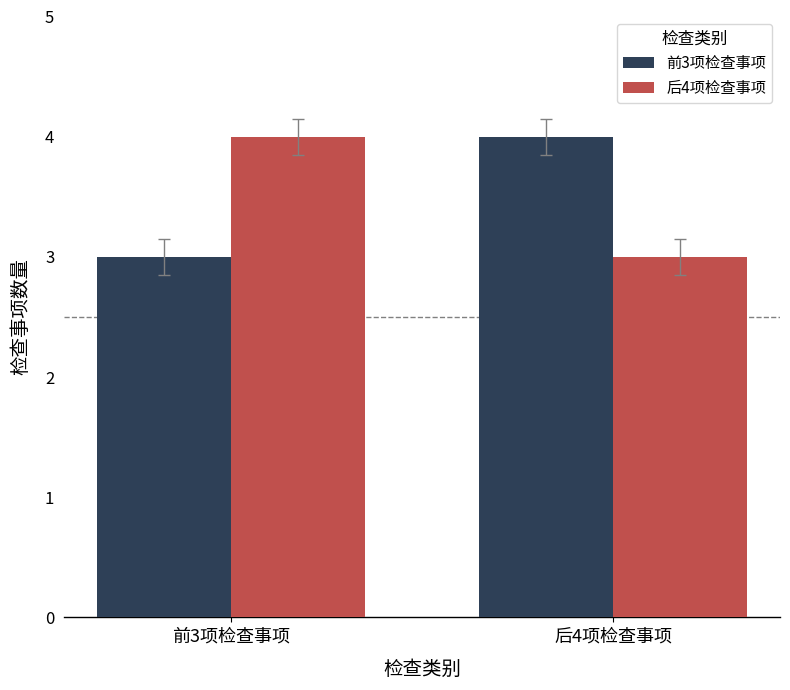

What value does the 前3项检查事项 series have at 前3项检查事项?

3